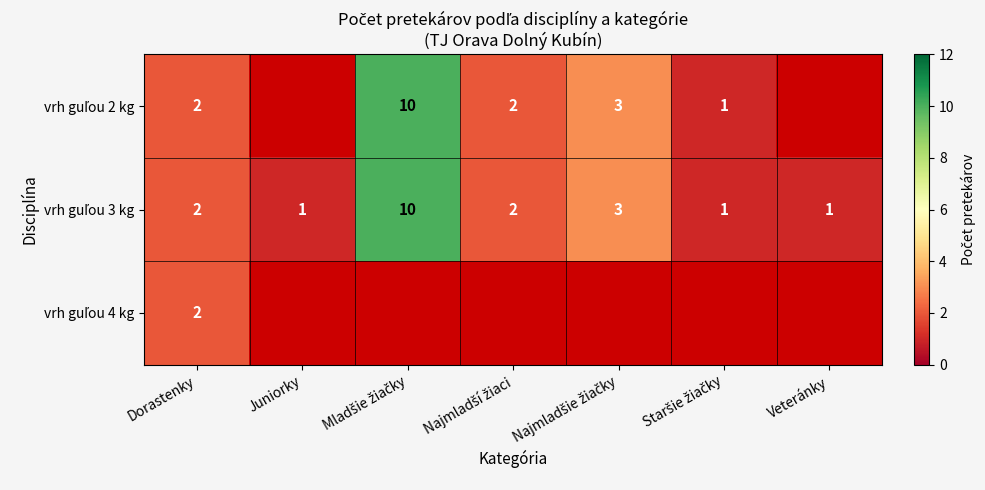

At which label is vrh guľou 4 kg closest to 2?

Dorastenky